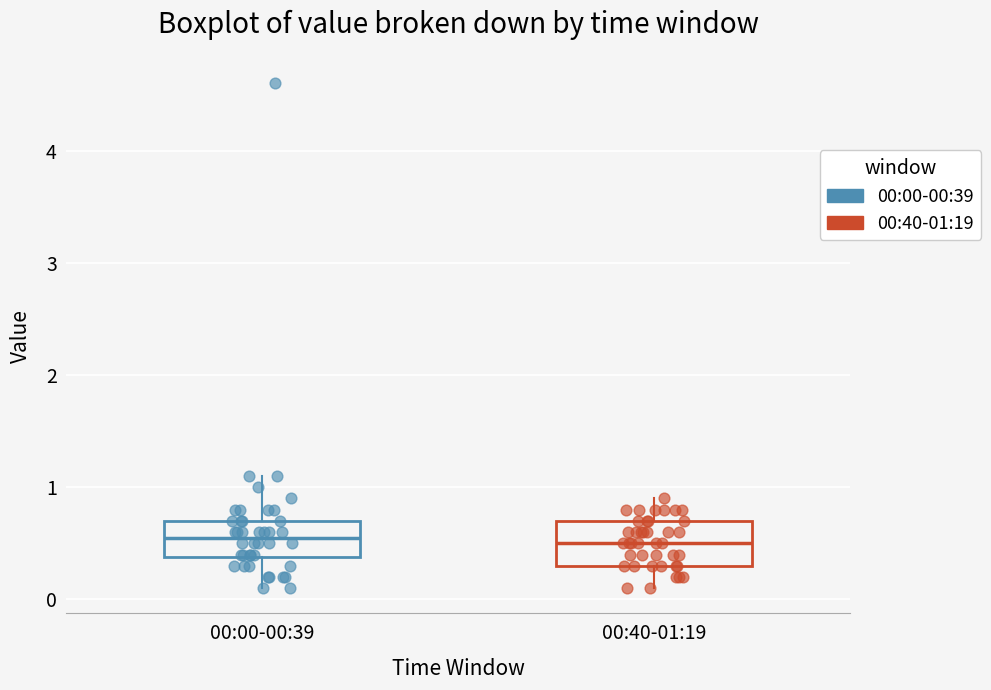

Reading left to right, transcribe this box plot: for each box, give where its median line is, the range the box spans, and where its two whiskers end, as read against the y-axis. The values are not printed on the chart, so give them approximately, as read against the axis.

00:00-00:39: median 0.6, box 0.4 to 0.7, whiskers 0.1 to 1.1
00:40-01:19: median 0.5, box 0.3 to 0.7, whiskers 0.1 to 0.9